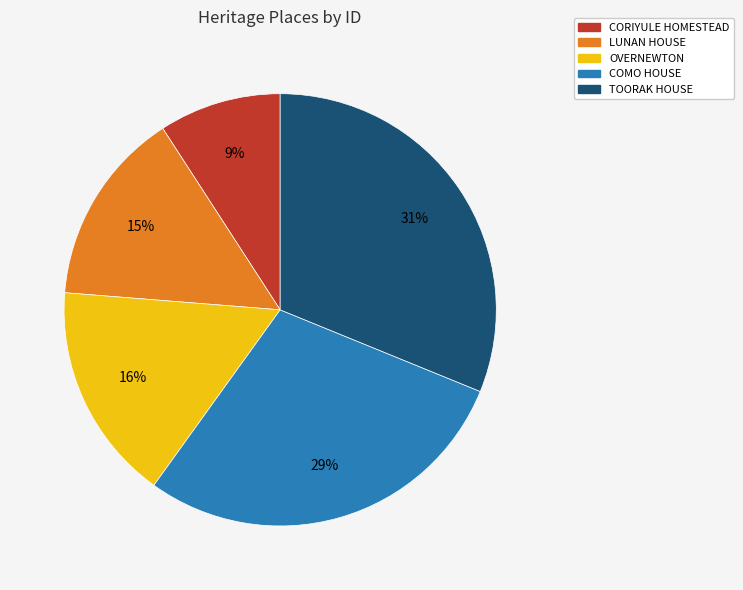

Which slice is the largest?

TOORAK HOUSE